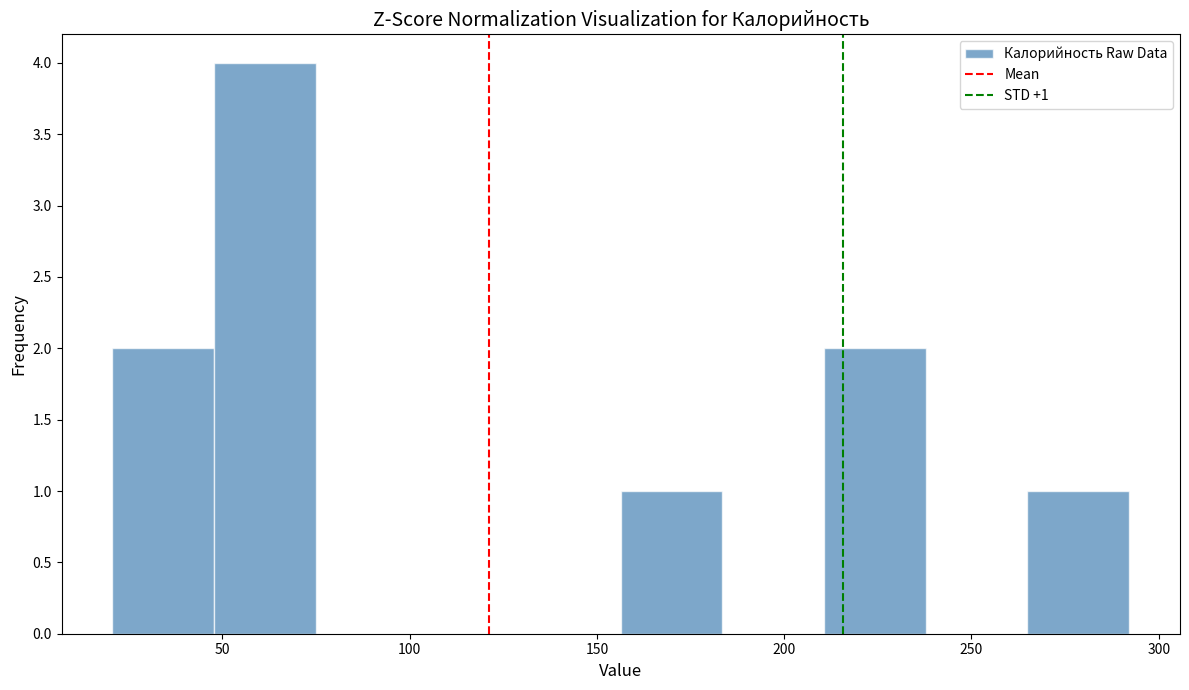

Over which range of the x-axis is the bar tallest?

50 to 75